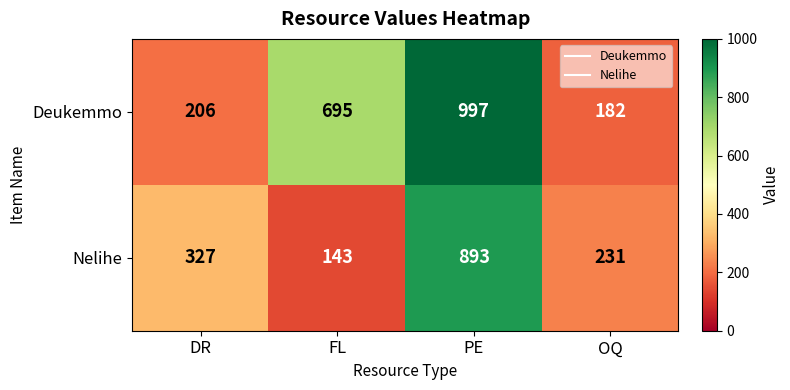

Read the Deukemmo value at FL.

695